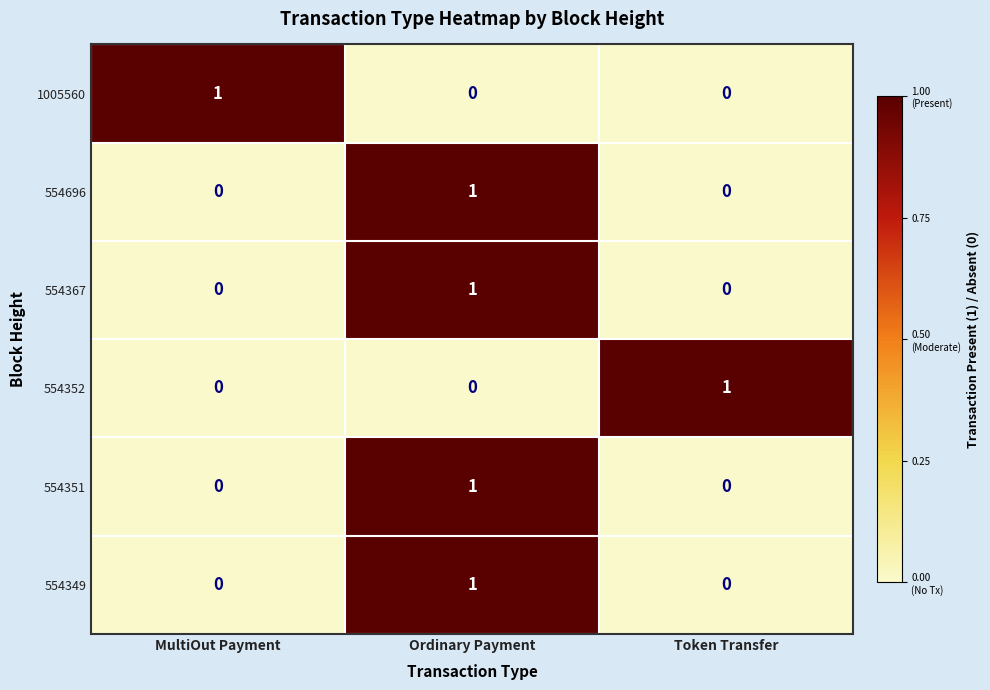

How many 554696 values are between 0 and 1?

3